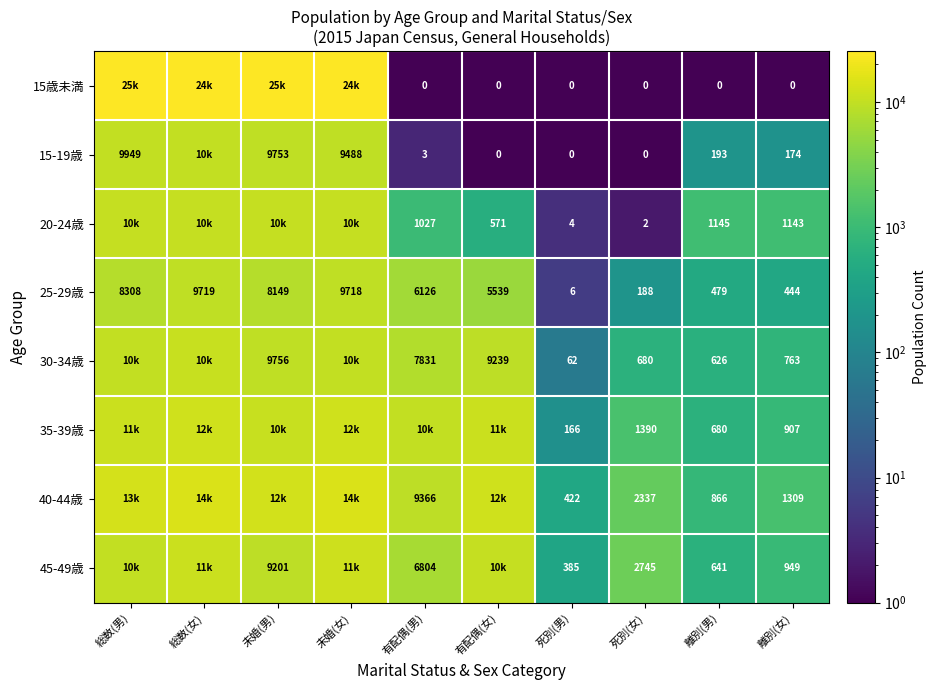

Which category has the highest value in the 25-29歳 series?

総数(女)